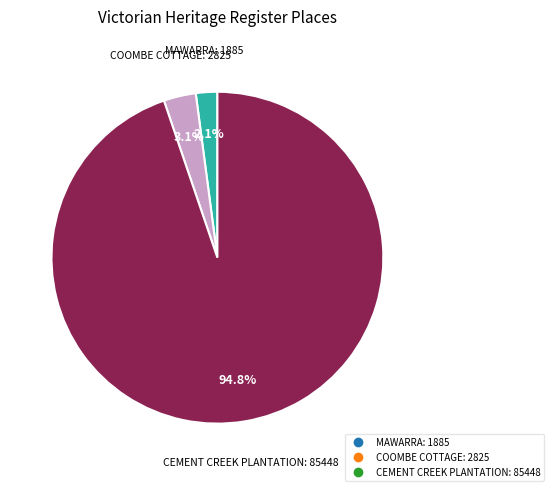

How many segments does this pie chart have?

3